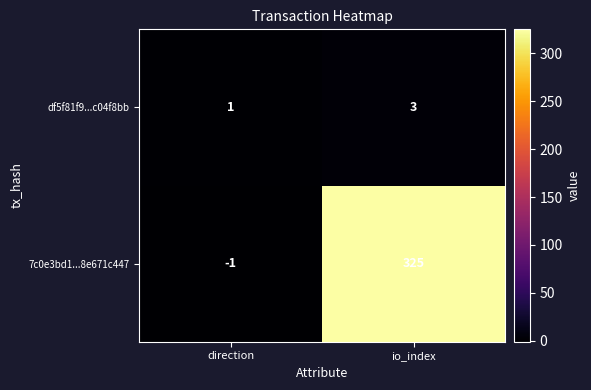

Reading left to right, transcribe all the data shown in this chart.

df5f81f9...c04f8bb: 1	3
7c0e3bd1...8e671c447: -1	325